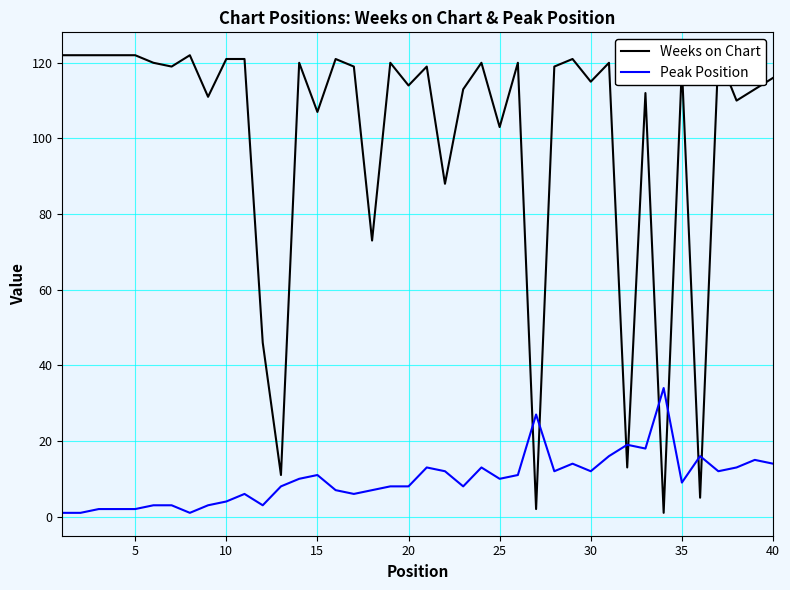

True or false: Weeks on Chart has a value of 172 at 19.

False